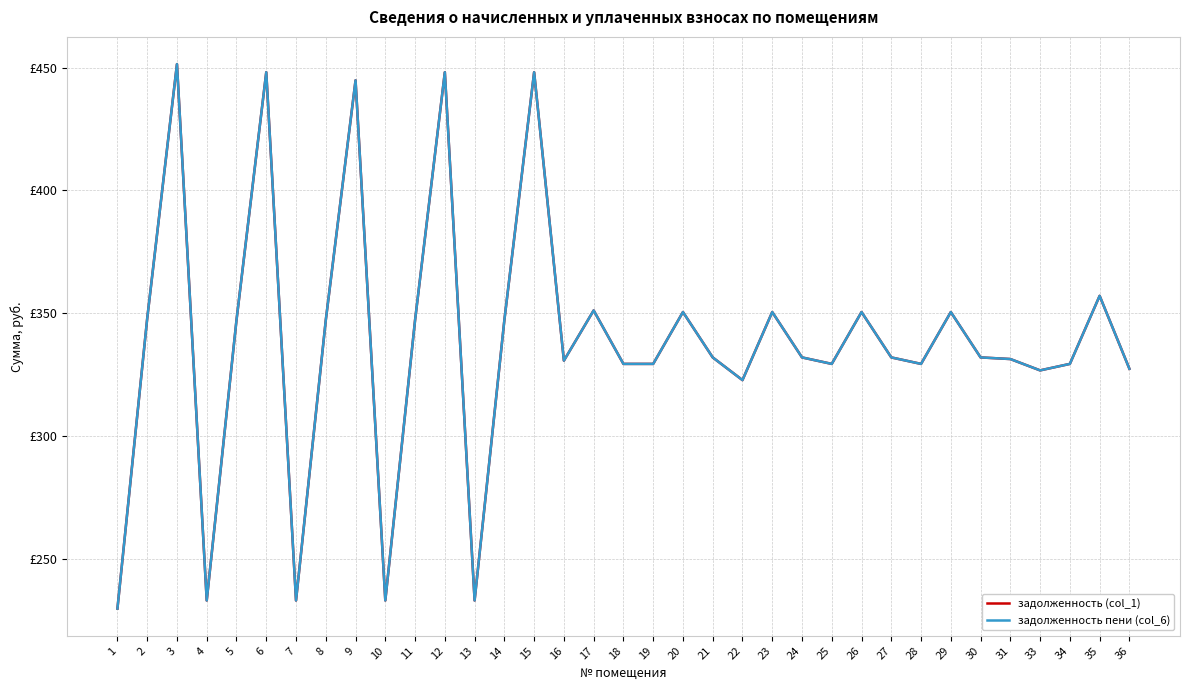

Is this an area chart (filled region under the line)?

No